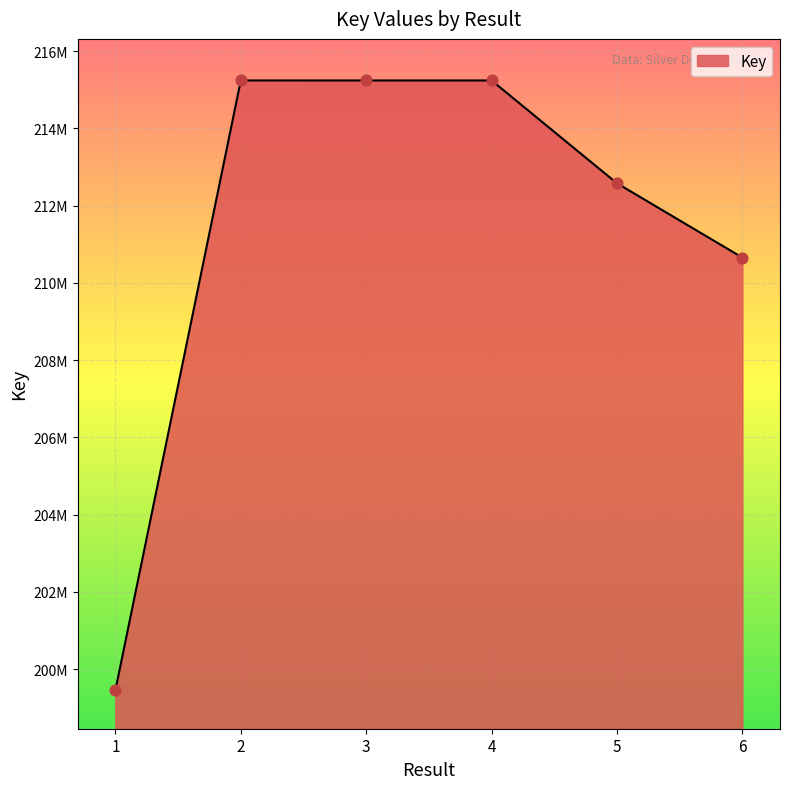

Is this an area chart (filled region under the line)?

Yes